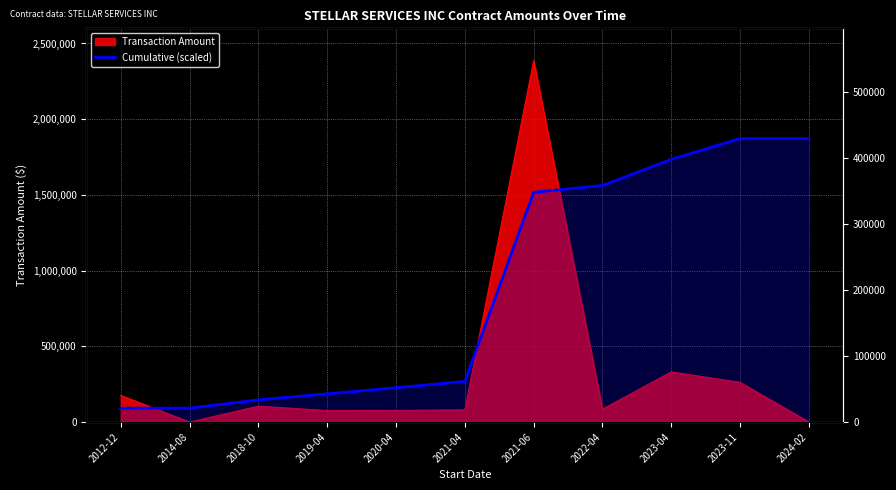

How many lines are shown in the chart?

1